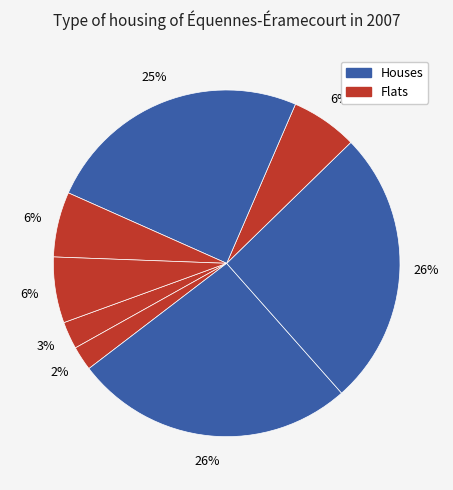

Count the number of slices in the pie.

8